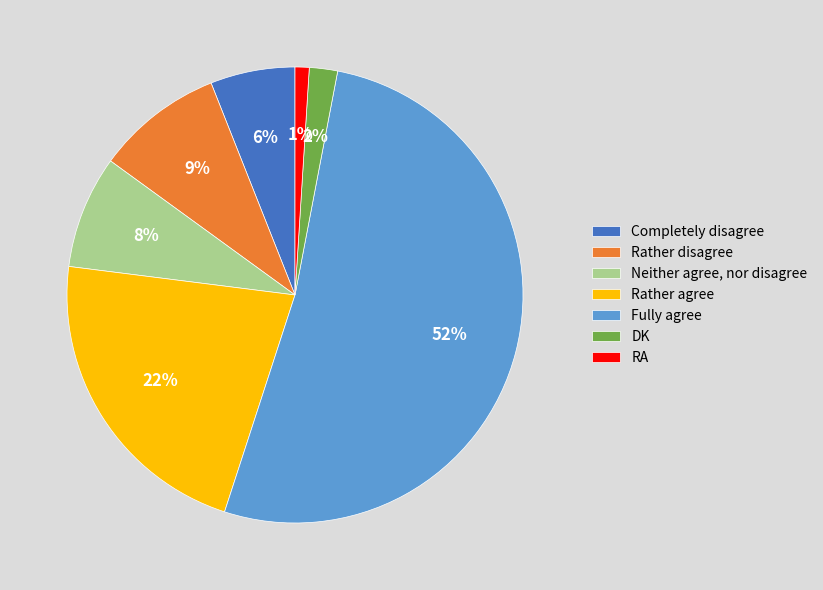

How many segments does this pie chart have?

7